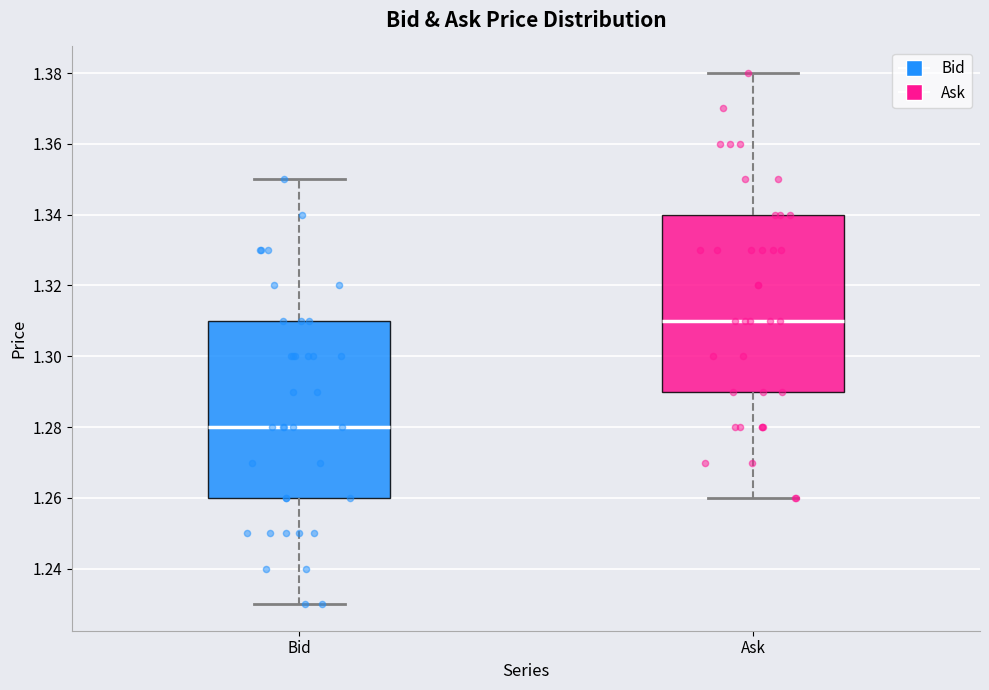

Which box has the highest median line?

Ask